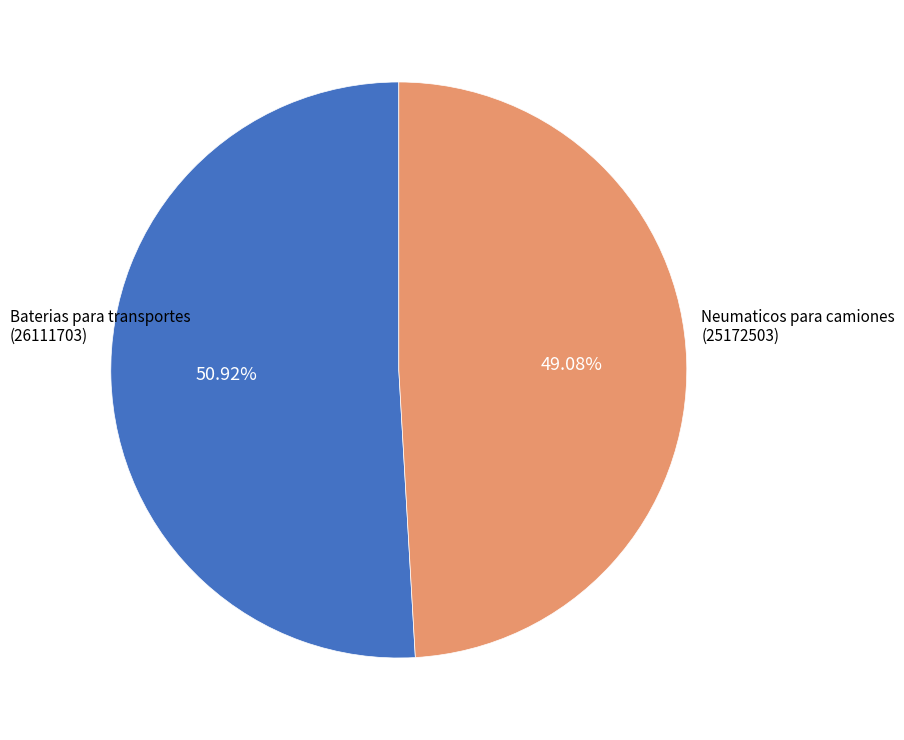

Does any single category account for the majority?

Yes